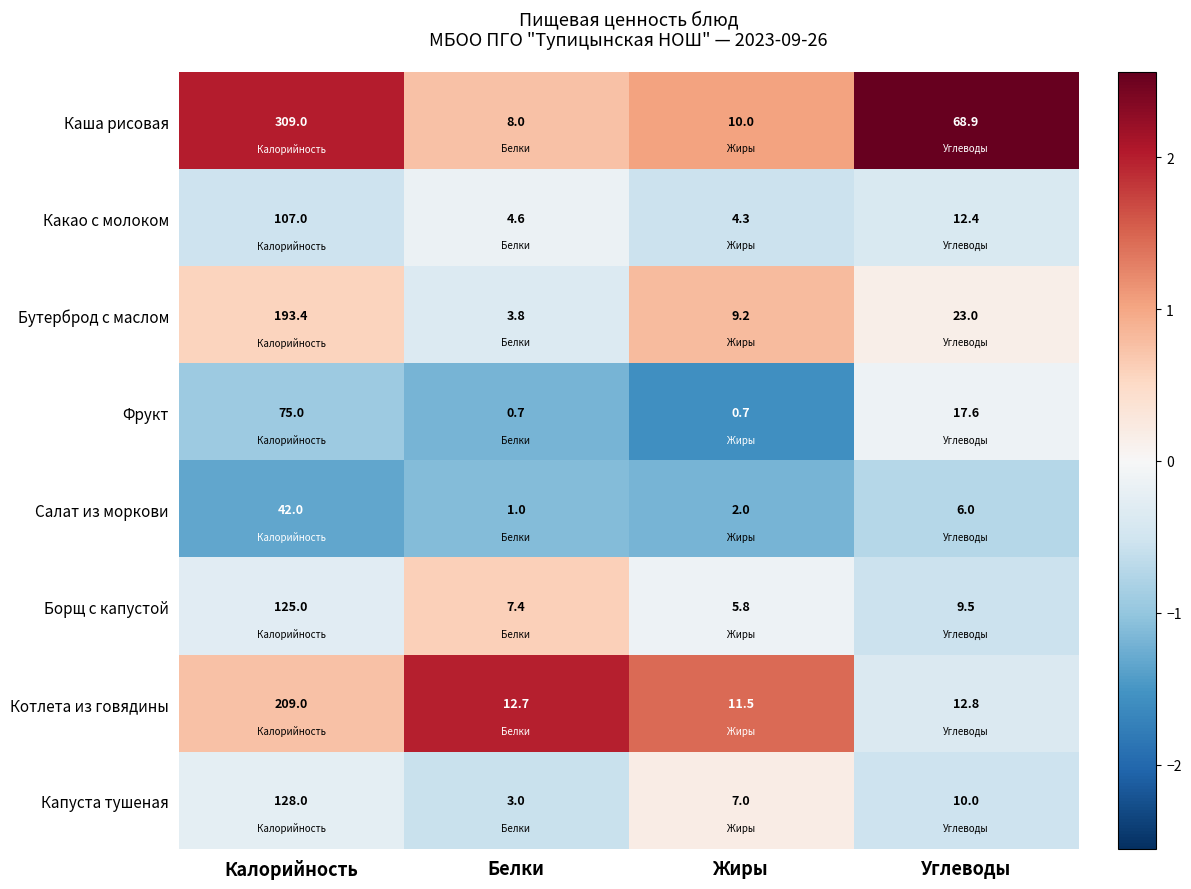

How many values in the Капуста тушеная series are below 10?

2